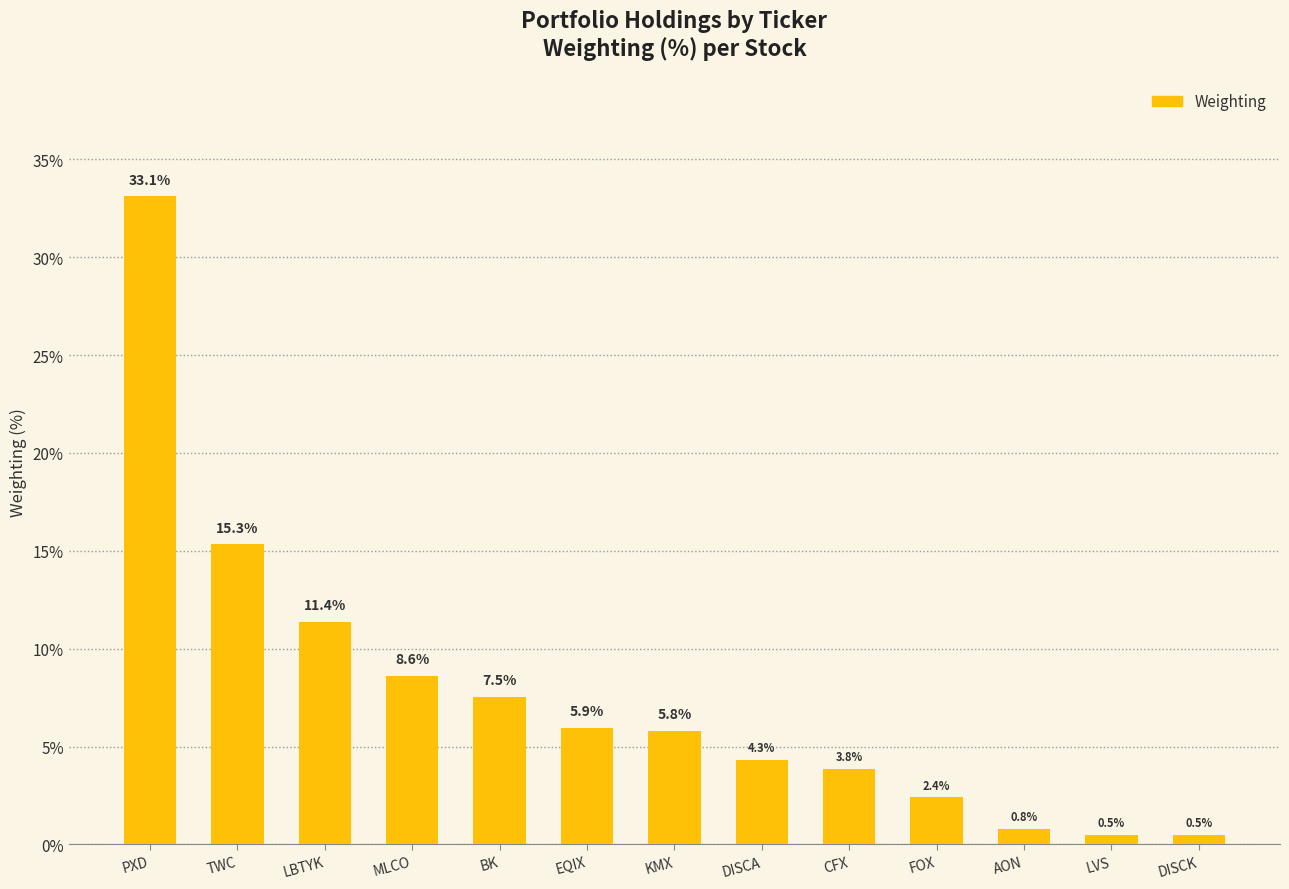

Count the number of categories in the chart.

13